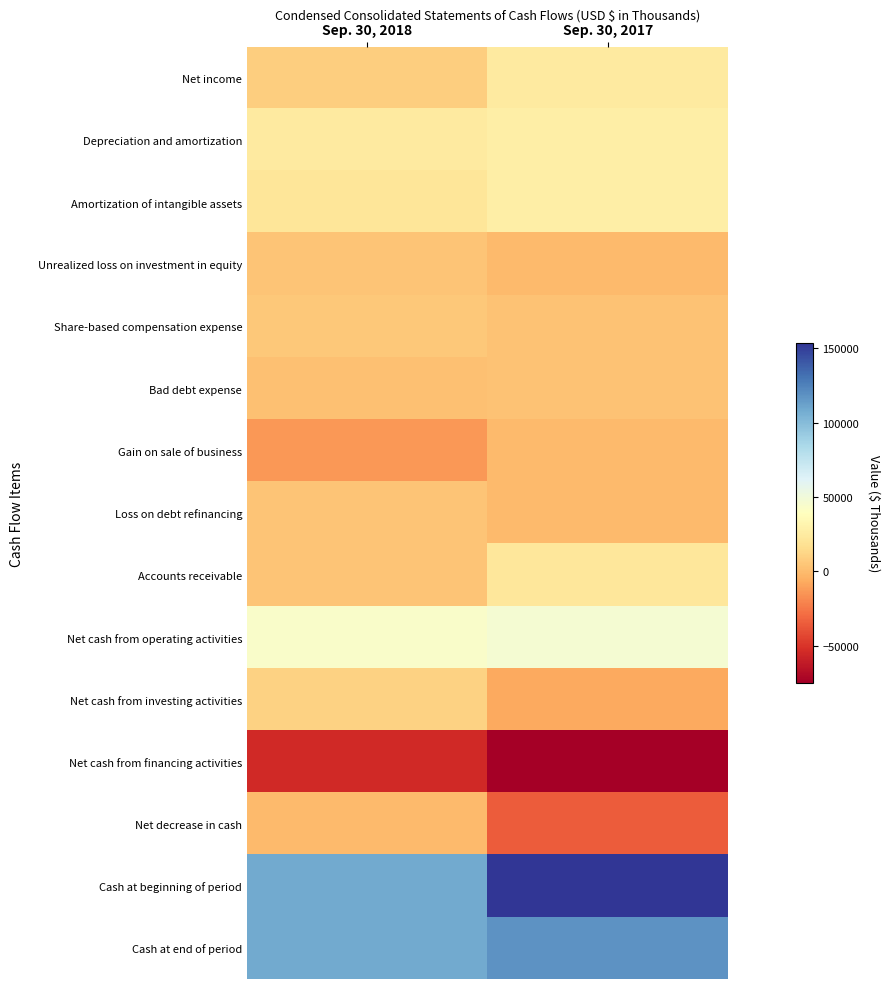

Reading left to right, what are all the values shown in this chart?

Net income: Sep. 30, 2018=8169	Sep. 30, 2017=24648
Depreciation and amortization: Sep. 30, 2018=24743	Sep. 30, 2017=27411
Amortization of intangible assets: Sep. 30, 2018=21311	Sep. 30, 2017=27143
Unrealized loss on investment in equity: Sep. 30, 2018=4186	Sep. 30, 2017=0
Share-based compensation expense: Sep. 30, 2018=6150	Sep. 30, 2017=3237
Bad debt expense: Sep. 30, 2018=2408	Sep. 30, 2017=3101
Gain on sale of business: Sep. 30, 2018=-13688	Sep. 30, 2017=0
Loss on debt refinancing: Sep. 30, 2018=4434	Sep. 30, 2017=0
Accounts receivable: Sep. 30, 2018=4515	Sep. 30, 2017=21543
Net cash from operating activities: Sep. 30, 2018=43650	Sep. 30, 2017=47129
Net cash from investing activities: Sep. 30, 2018=10793	Sep. 30, 2017=-7485
Net cash from financing activities: Sep. 30, 2018=-54698	Sep. 30, 2017=-74742
Net decrease in cash: Sep. 30, 2018=-255	Sep. 30, 2017=-35098
Cash at beginning of period: Sep. 30, 2018=108843	Sep. 30, 2017=153421
Cash at end of period: Sep. 30, 2018=108588	Sep. 30, 2017=118323